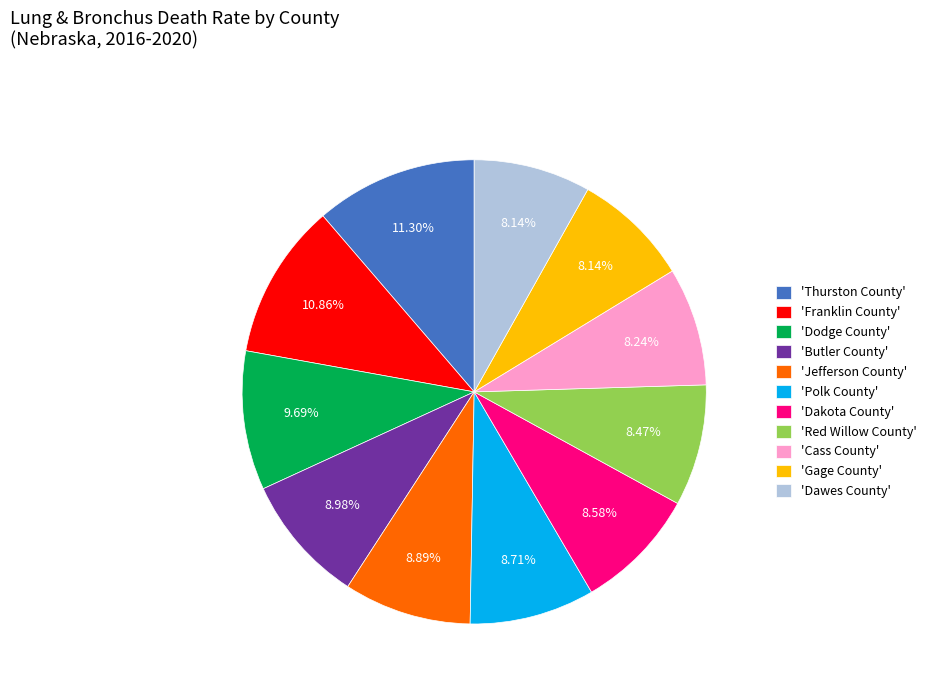

Approximately how many times larger is the value at 'Polk County' compared to 'Franklin County'?

0.8